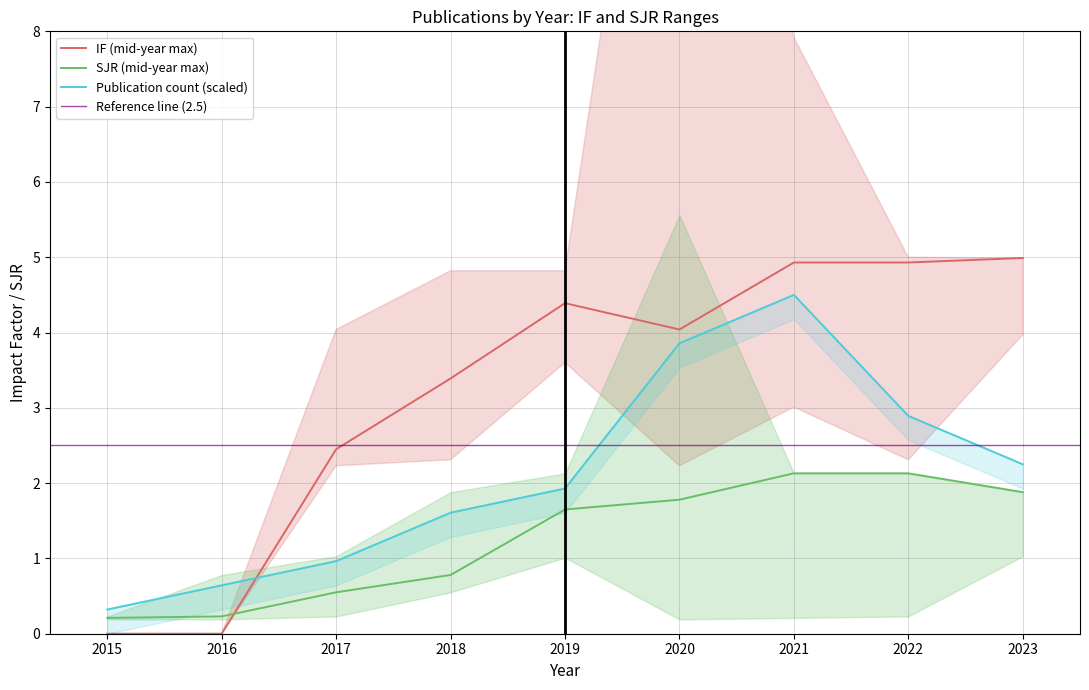

Reading left to right, list all the values displayed in this chart.

IF: 2015=0.0	2016=0.0	2017=2.5	2018=3.4	2019=4.4	2020=4.0	2021=4.9	2022=4.9	2023=5.0
SJR: 2015=0.2	2016=0.2	2017=0.6	2018=0.8	2019=1.6	2020=1.8	2021=2.1	2022=2.1	2023=1.9
count: 2015=0.3	2016=0.6	2017=1.0	2018=1.6	2019=1.9	2020=3.9	2021=4.5	2022=2.9	2023=2.2